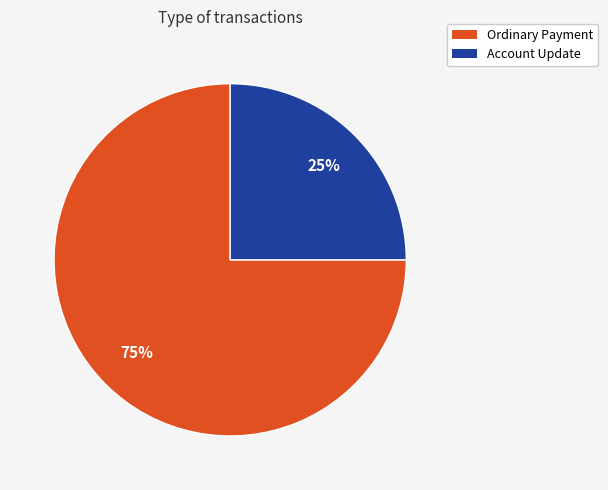

Is Ordinary Payment the majority of the pie?

Yes